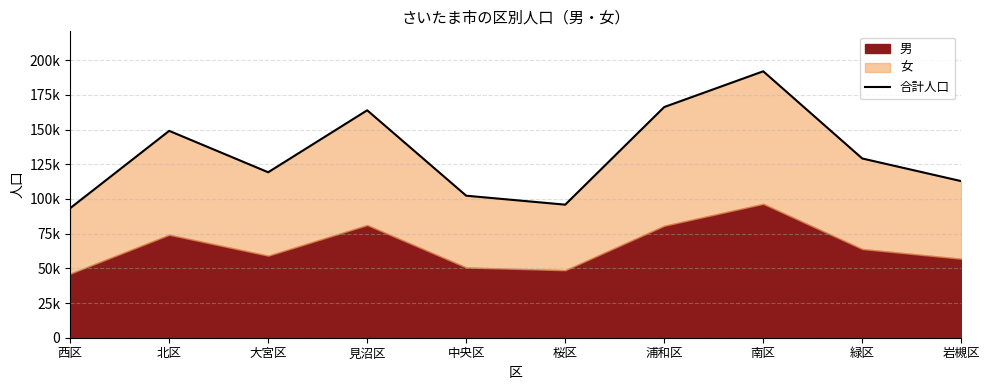

What is the label of the 4th point from the left?

見沼区